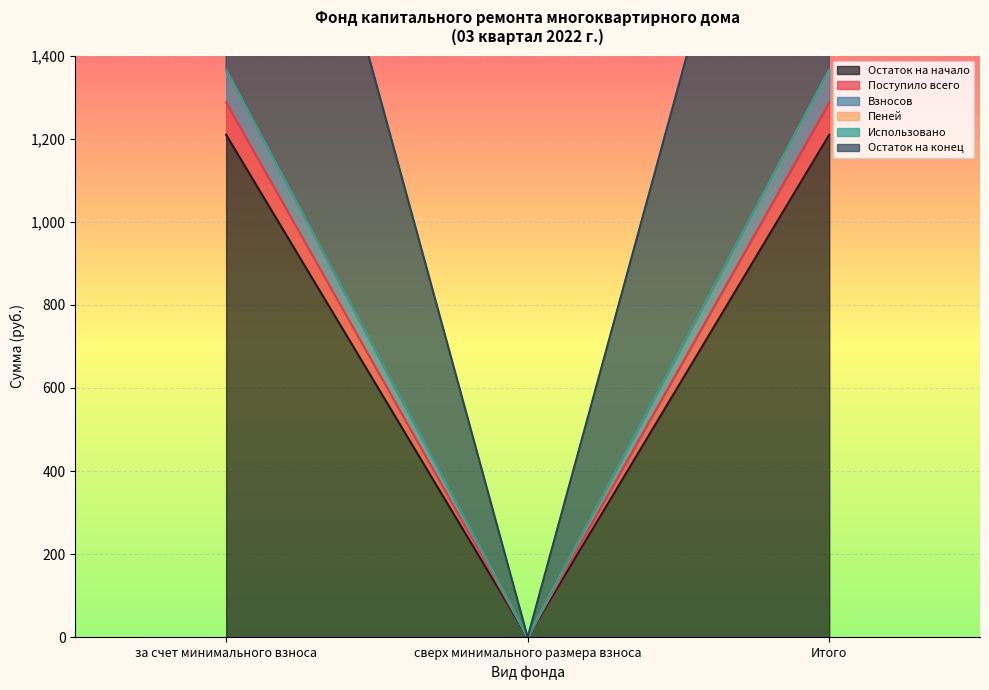

Which has a higher value, Итого or за счет минимального взноса?

Итого